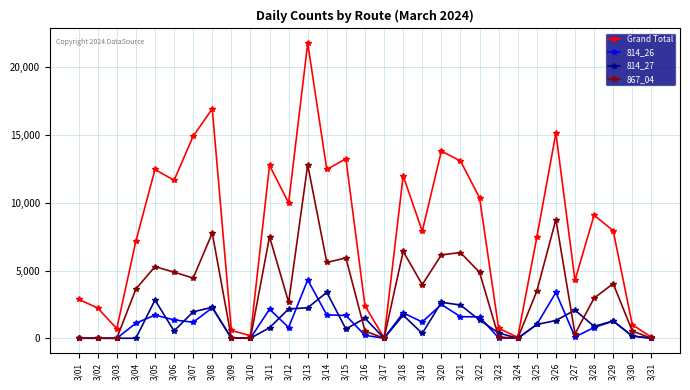

How many lines are shown in the chart?

4